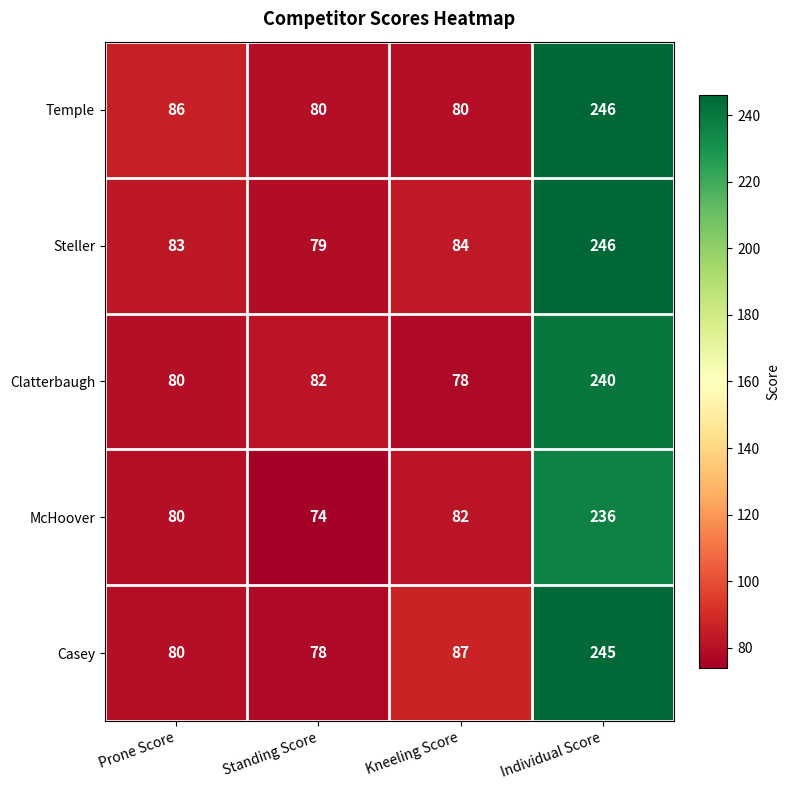

What is the lowest value of the Steller series?

79